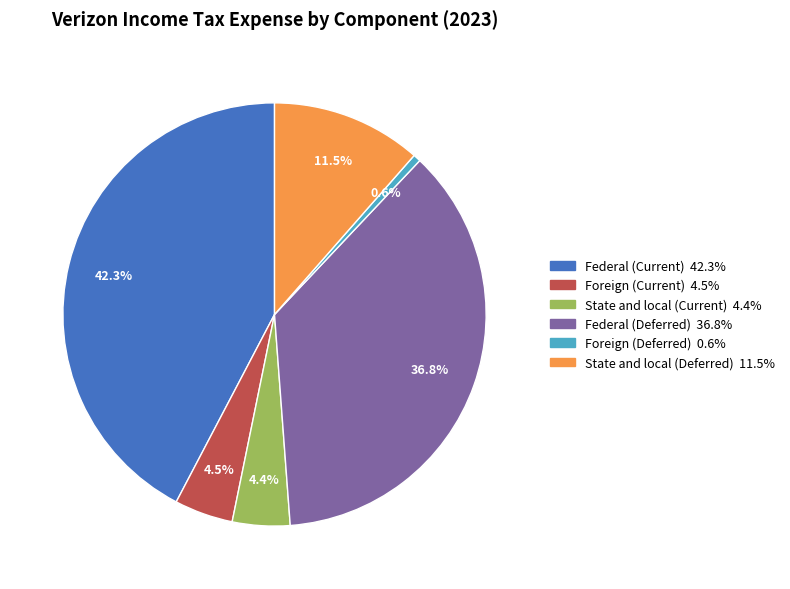

Do State and local (Current) and Foreign (Current) together represent more than half of the pie?

No